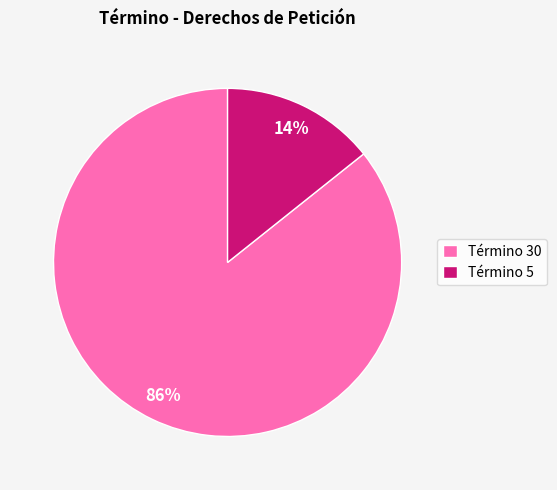

Count the number of slices in the pie.

2